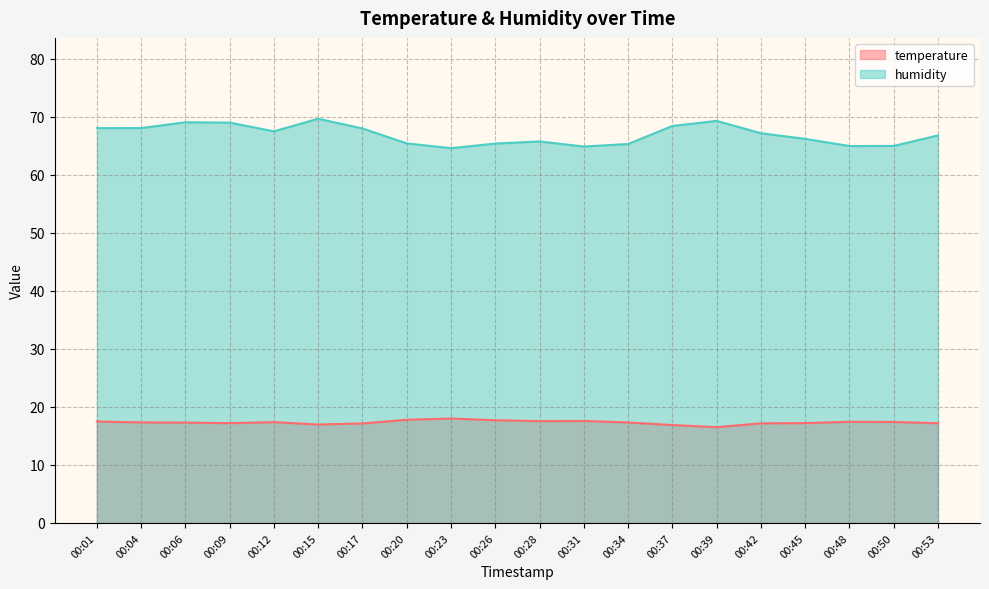

Which category has the lowest value in the temperature series?

00:39